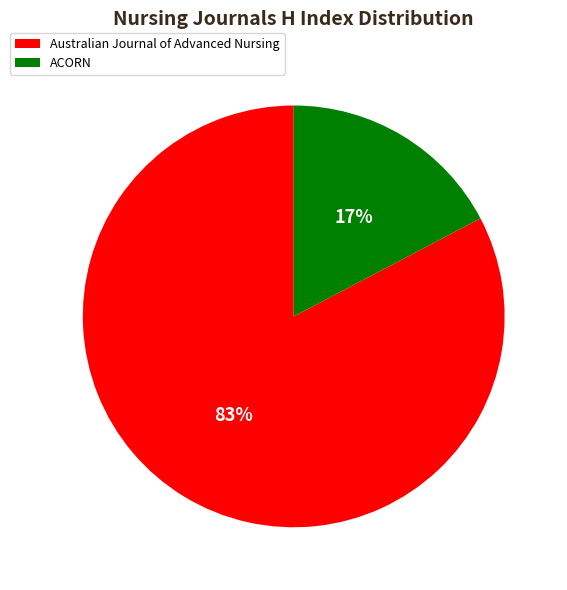

Which slice represents more than half of the pie?

Australian Journal of Advanced Nursing